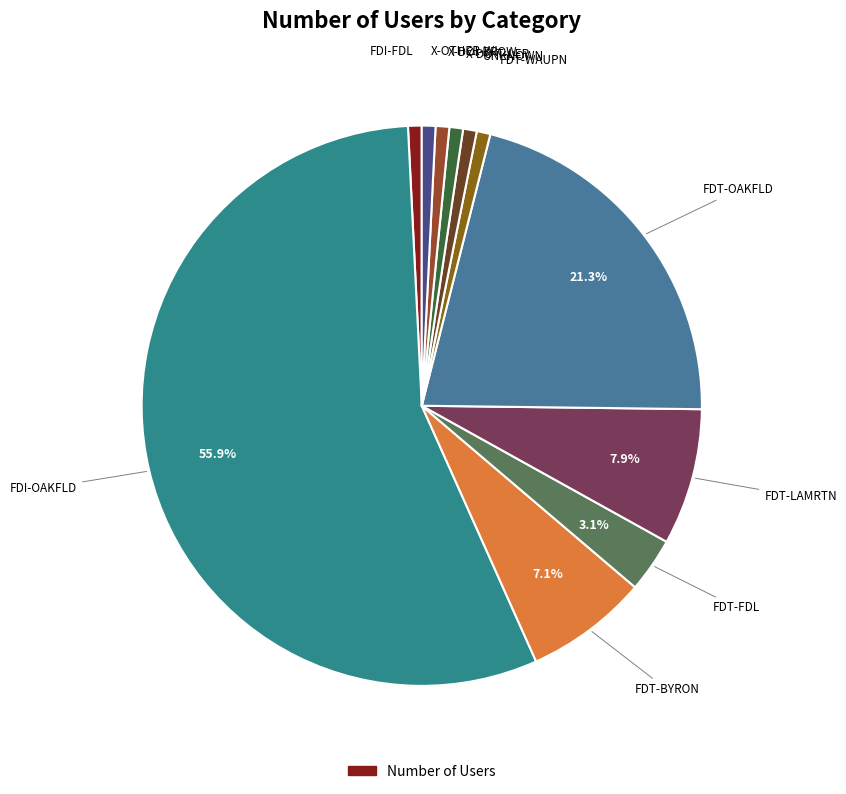

Rank the categories by value from lowest to highest.

FDI-FDL, FDT-WAUPN, UNKNOWN, X-DO-T-LER, X-DOI-BROW, X-OTHER-WI, FDT-FDL, FDT-BYRON, FDT-LAMRTN, FDT-OAKFLD, FDI-OAKFLD